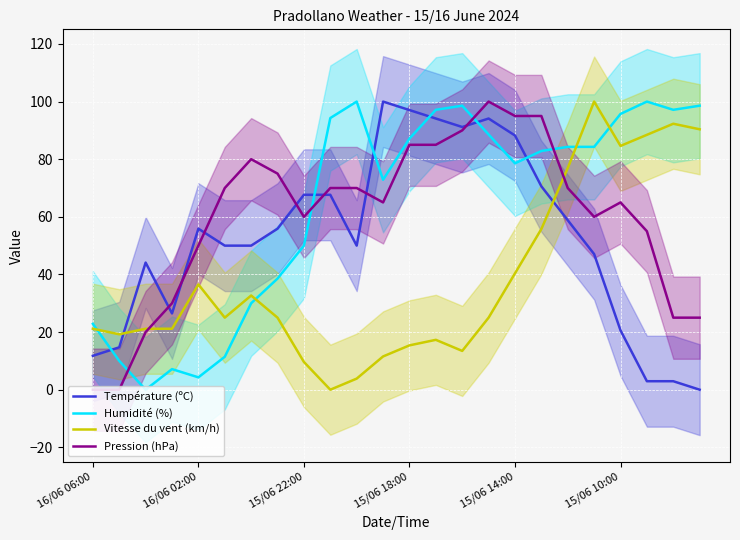

The Humidité (%) series shows 126.1 at 15/06 10:00. True or false?

False